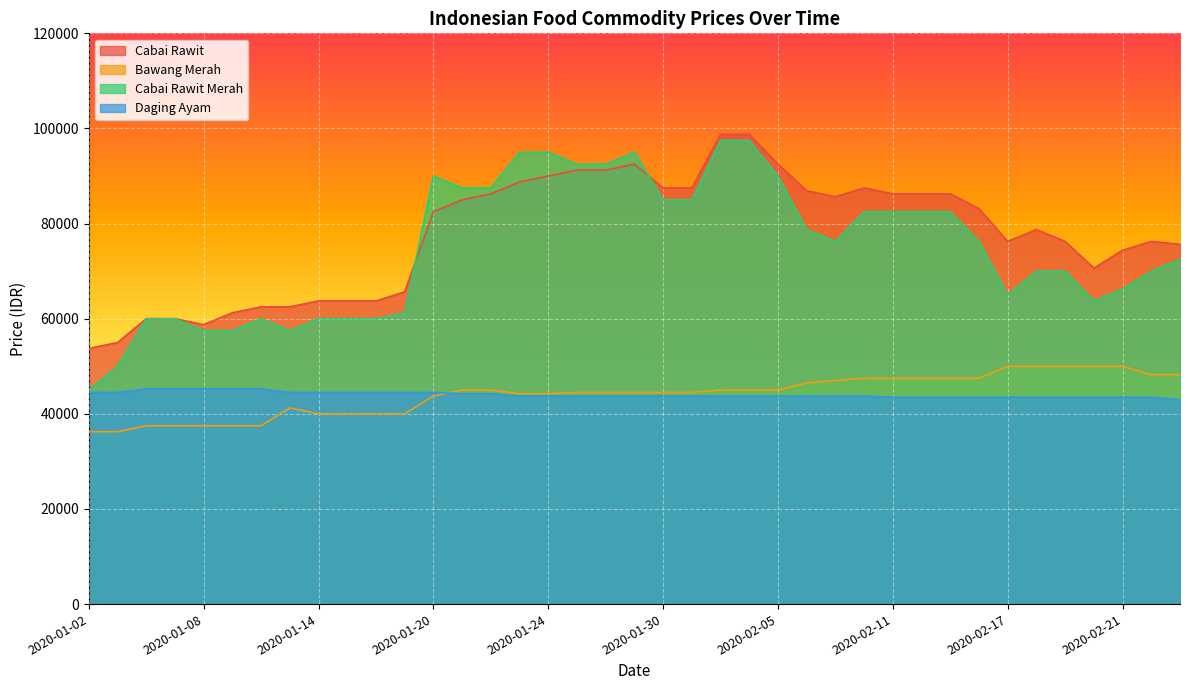

List the series in order of their peak value, highest first.

Cabai Rawit, Cabai Rawit Merah, Bawang Merah, Daging Ayam